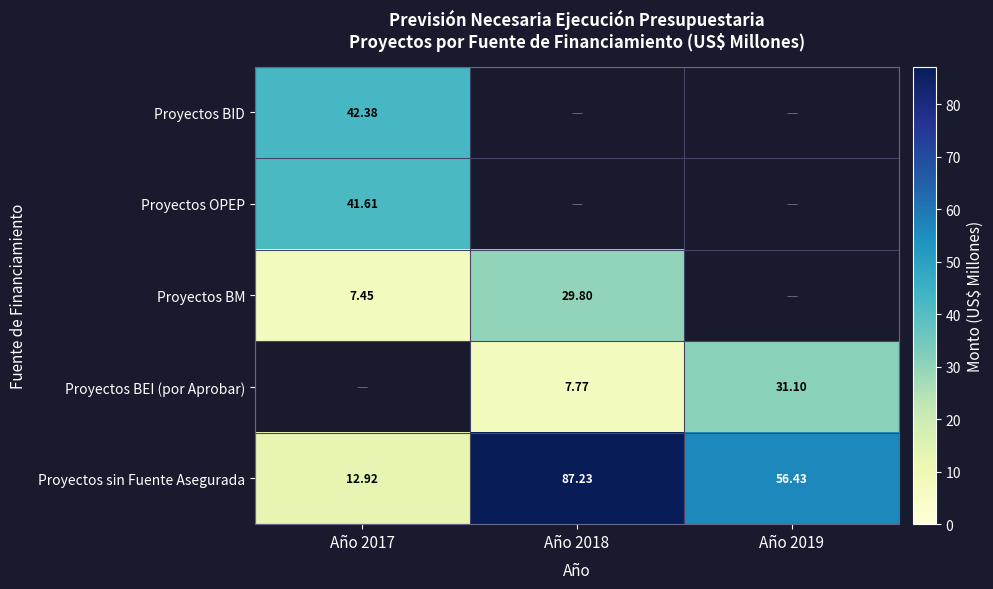

The Proyectos OPEP series shows -29.1 at Año 2018. True or false?

False